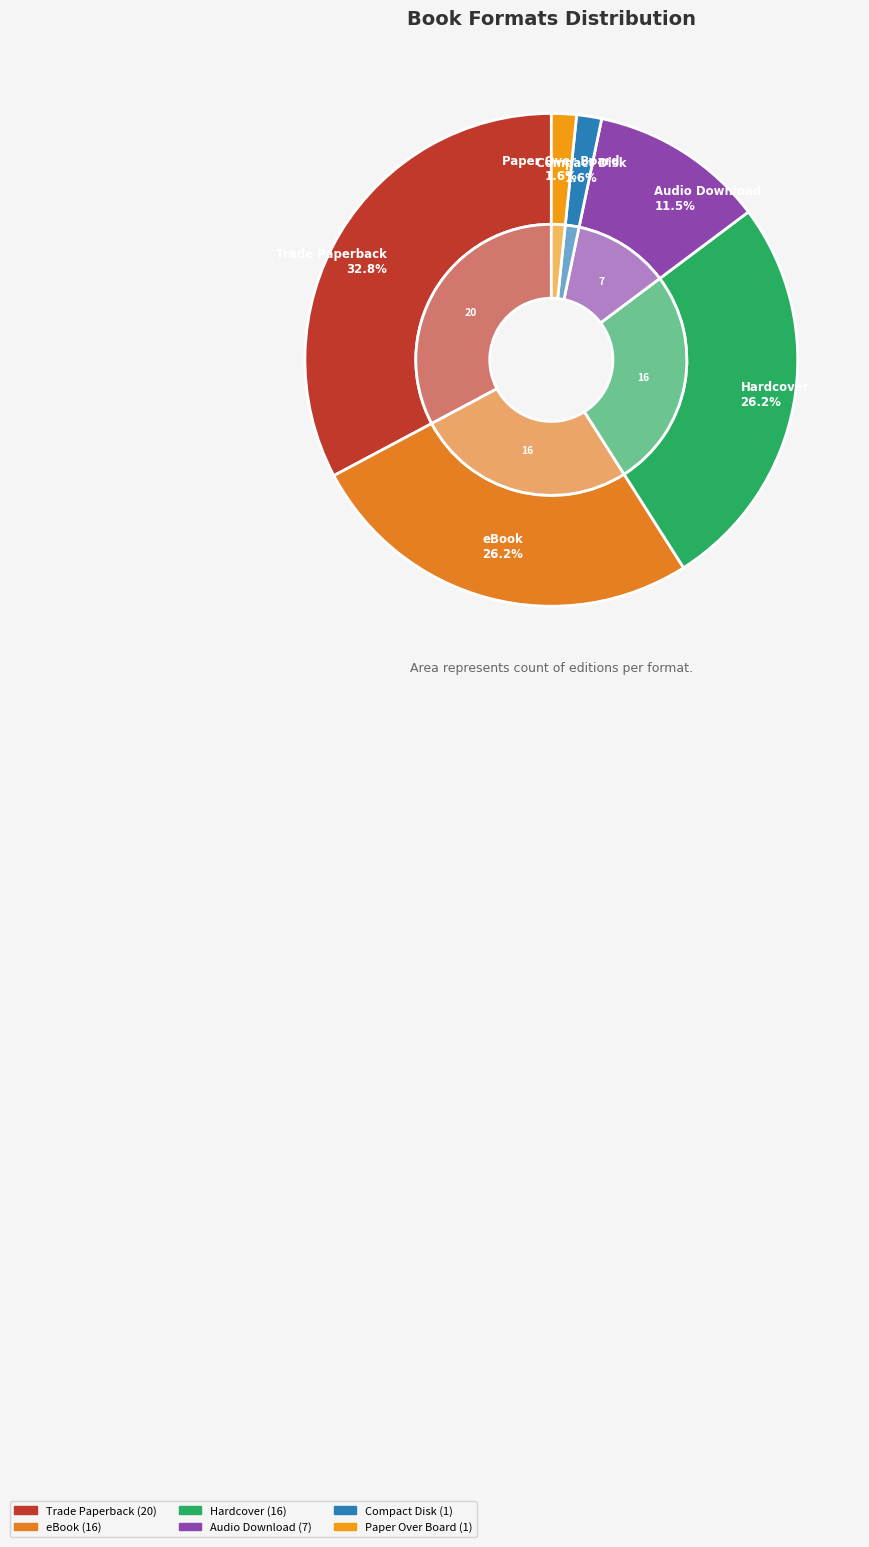

To the nearest percent, what is the average slice percentage?

17%